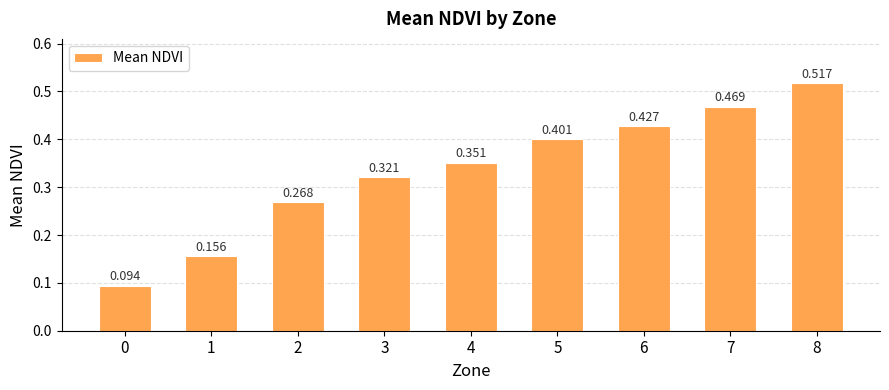

Read the value at 7.

0.5